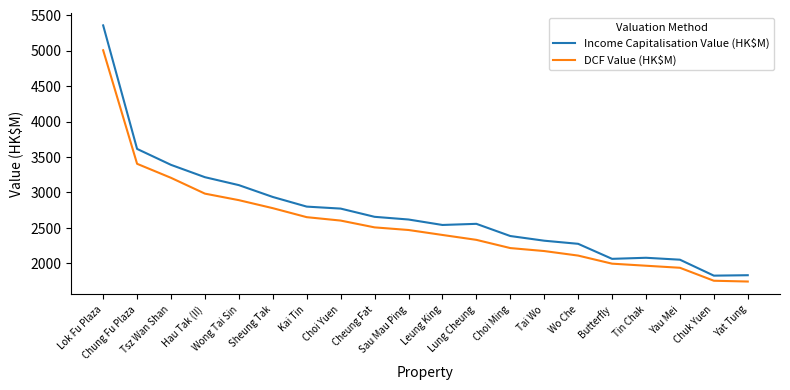

Which series has the largest total across all categories?

Income Capitalisation Value (HK$M)